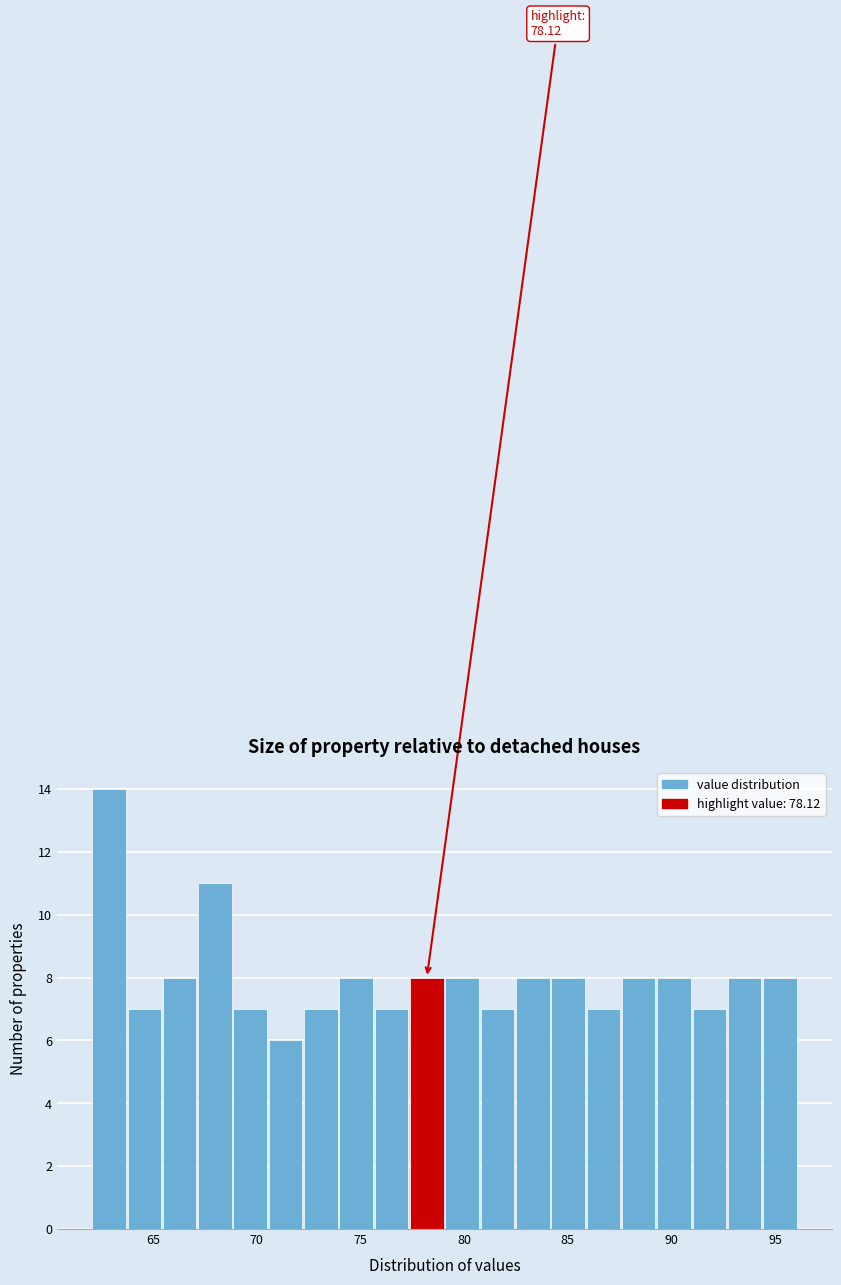

Read against the x-axis, roughly where is the centre of the tallest bar?

63.0